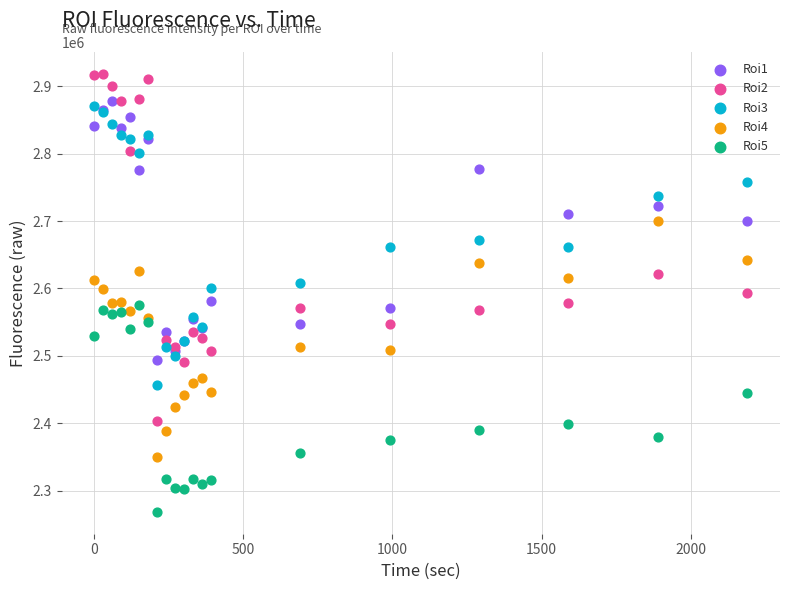

Which series has the widest spread of Y values?

Roi2